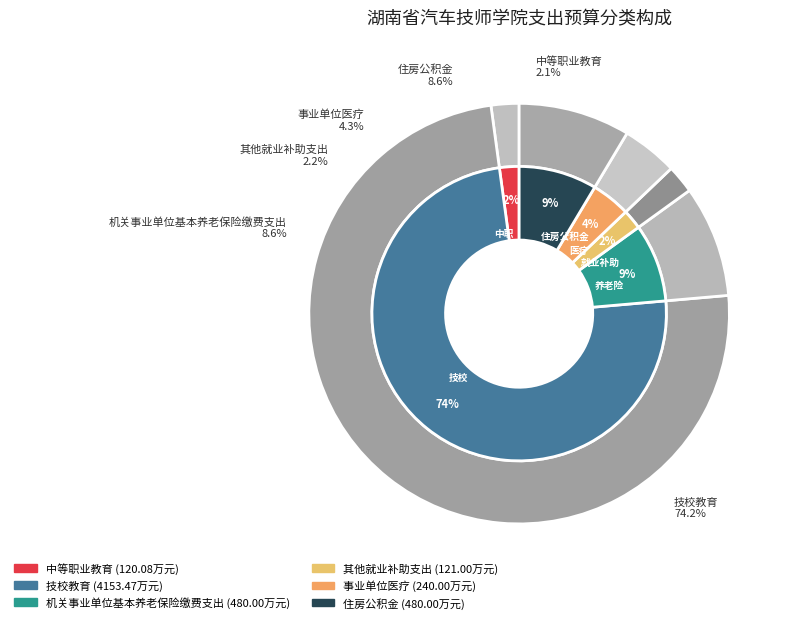

Is 事业单位医疗 the majority of the pie?

No